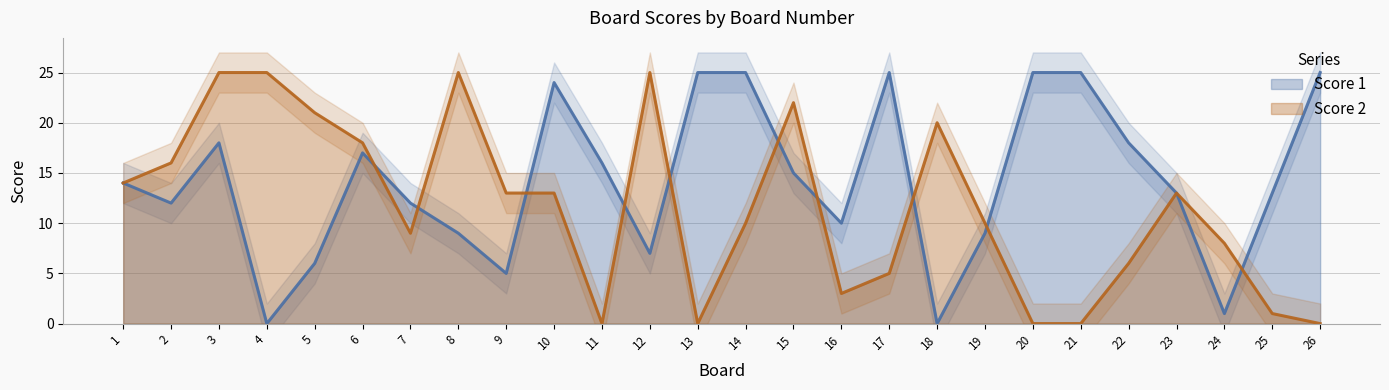

What is the difference between the maximum and minimum values in the Score 1 series?

25